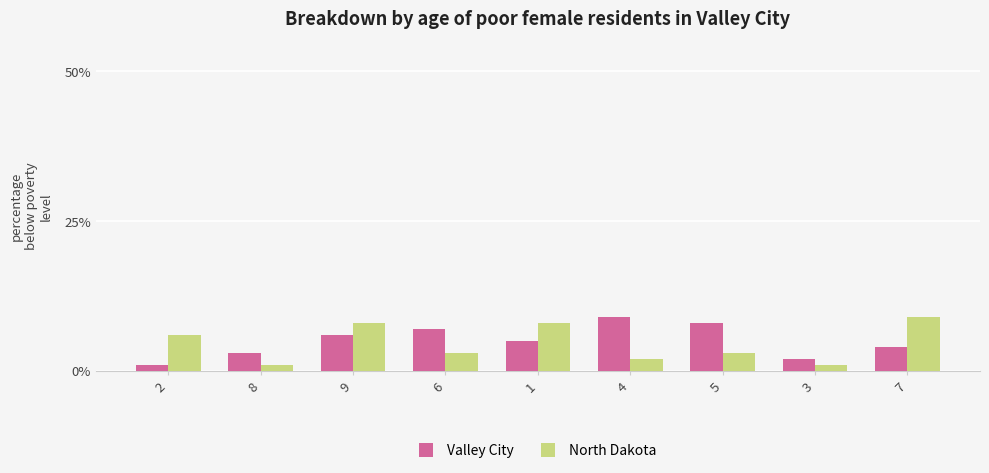

Does the chart contain stacked bars?

No